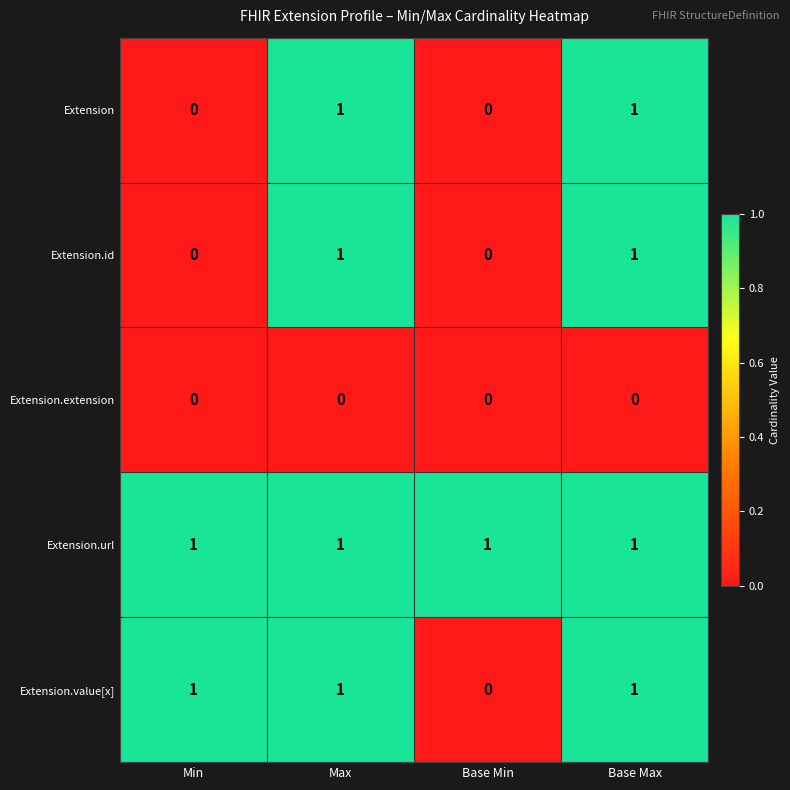

What is the total value across all series at Max?

4